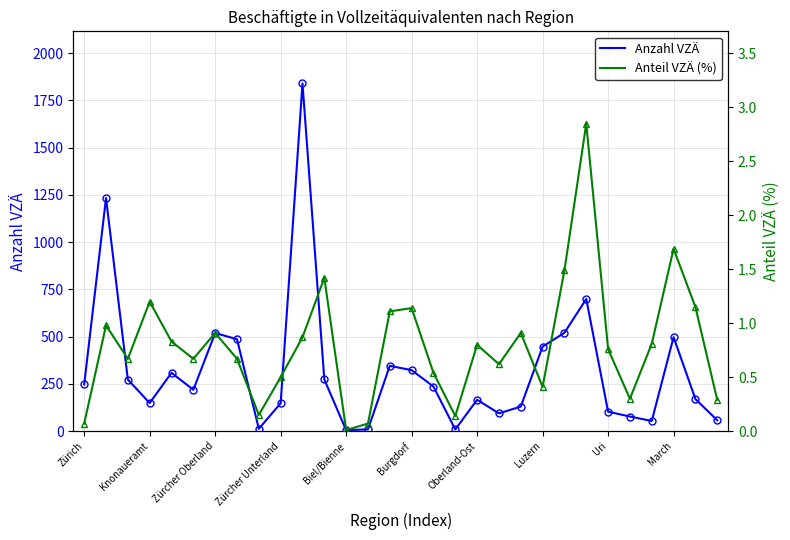

The Anzahl VZÄ series shows 166.2 at Oberland-Ost. True or false?

True